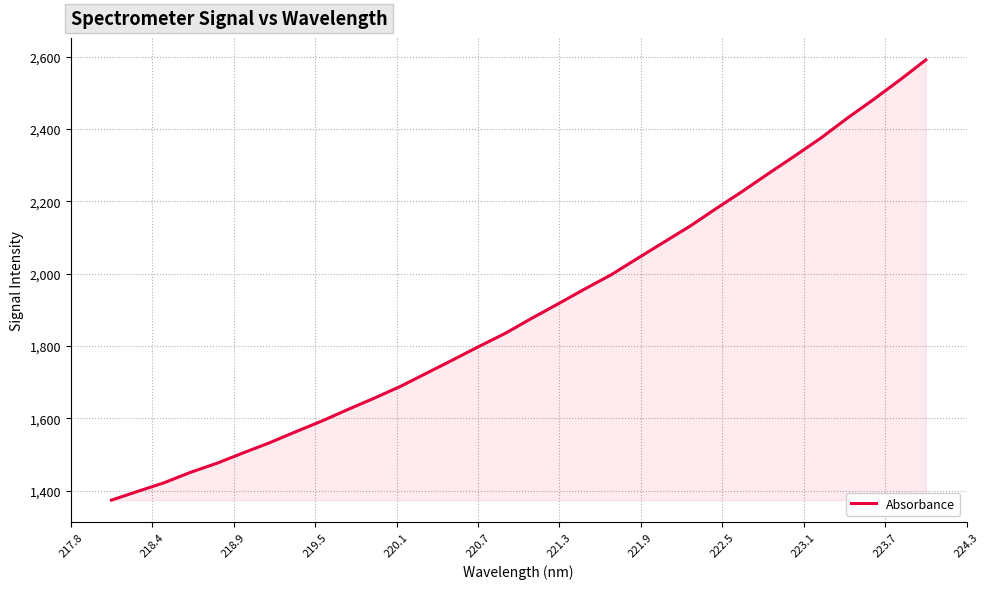

How many values are below 1877?

16